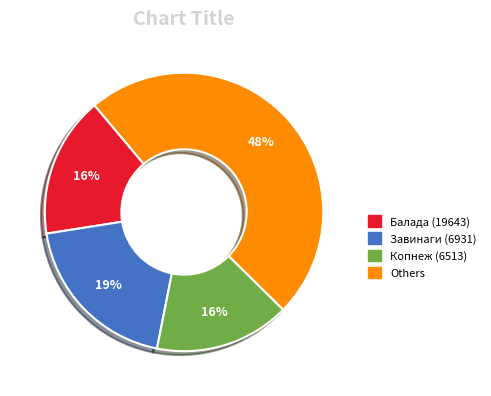

To the nearest percent, what is the average slice percentage?

25%